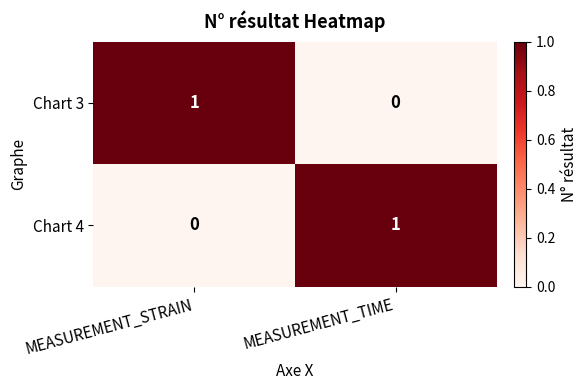

The value of Chart 4 at MEASUREMENT_STRAIN is -1. True or false?

False